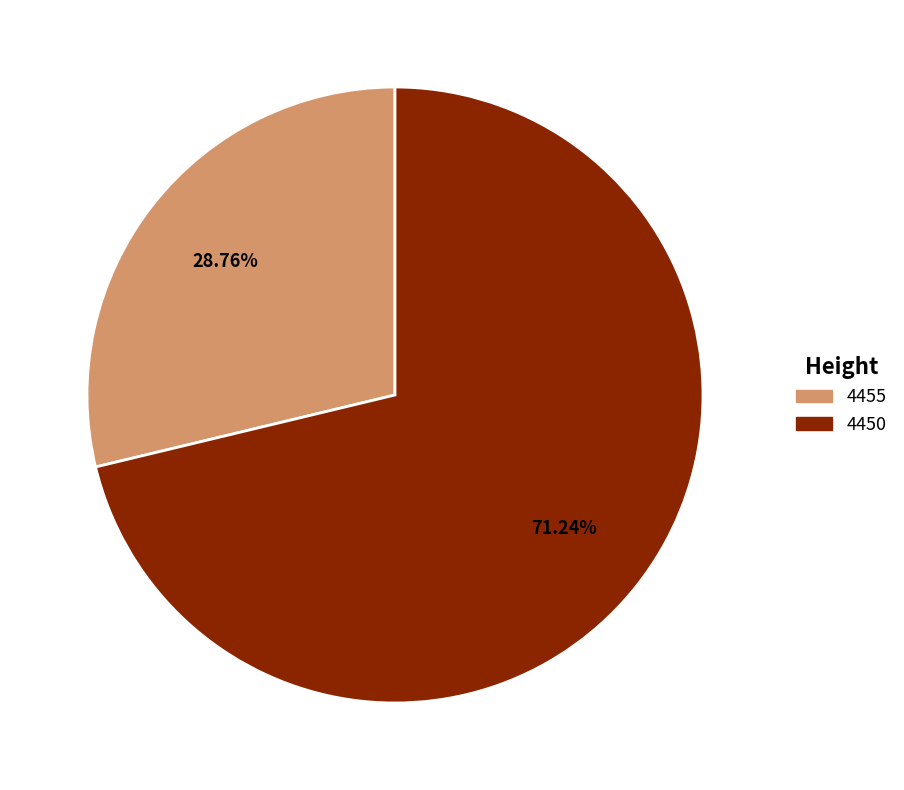

Is it true that 4450 is 71% of the pie?

True